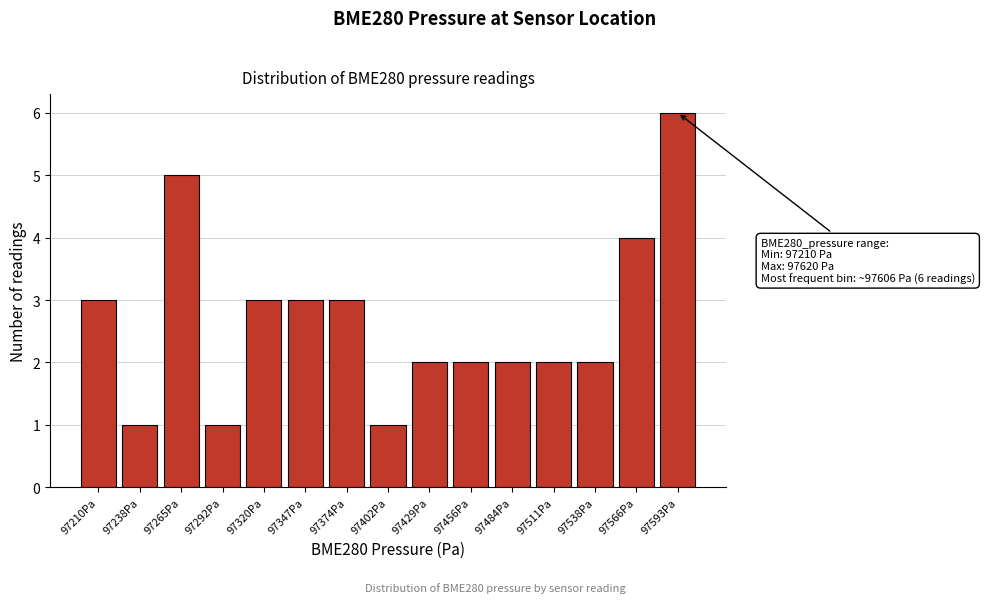

Reading left to right, extract all data points from this chart.

97210Pa=3	97238Pa=1	97265Pa=5	97292Pa=1	97320Pa=3	97347Pa=3	97374Pa=3	97402Pa=1	97429Pa=2	97456Pa=2	97484Pa=2	97511Pa=2	97538Pa=2	97566Pa=4	97593Pa=6